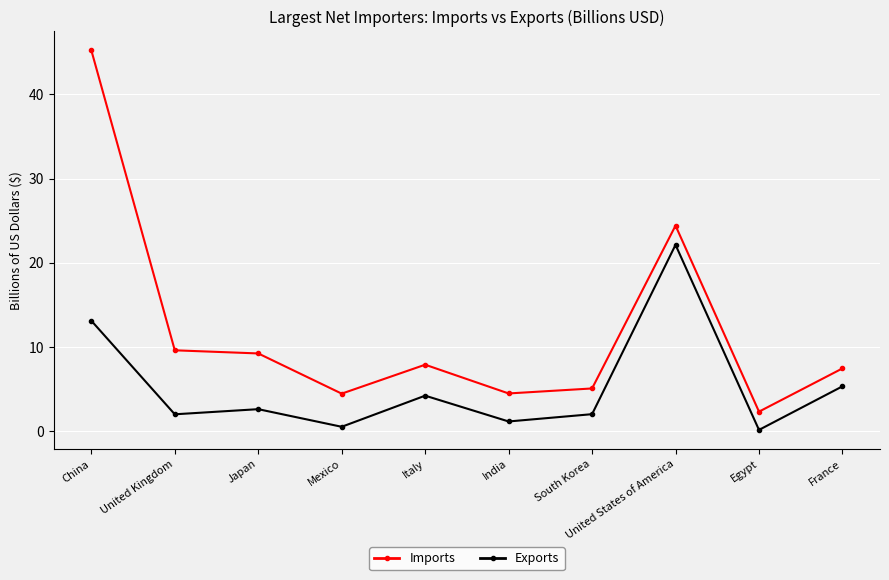

Where does the Exports series first go above 2?

China